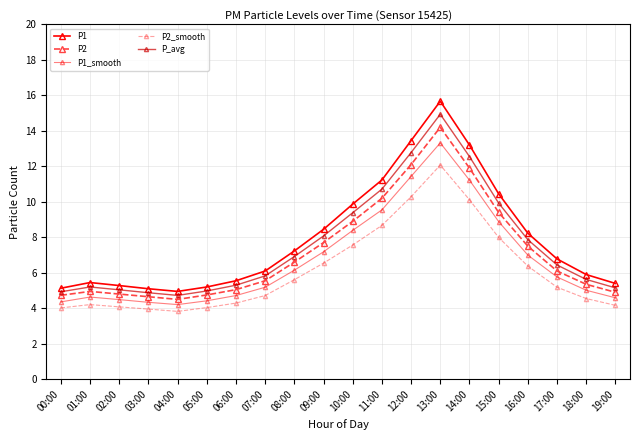

Does the chart have visible grid lines?

Yes